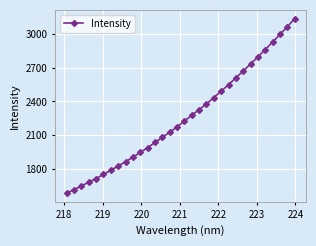

What is the sum of all values?

72221.2